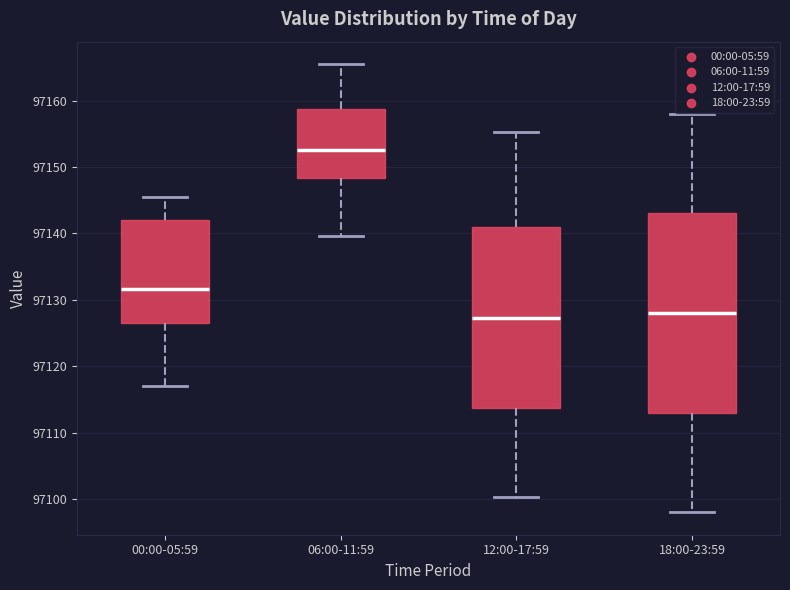

Which box has the highest median line?

06:00-11:59